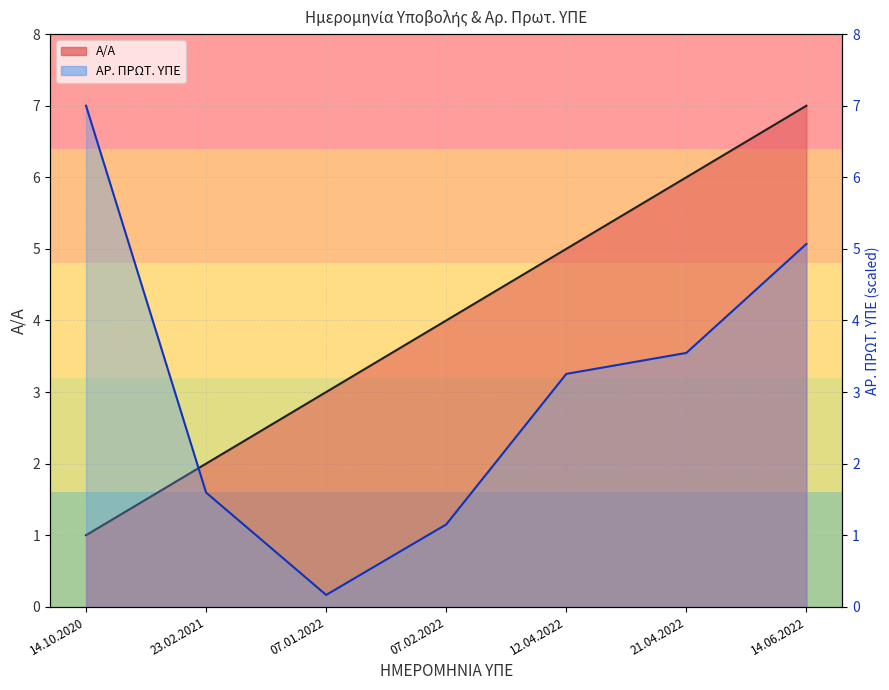

What is the label of the 3rd point from the left?

07.01.2022